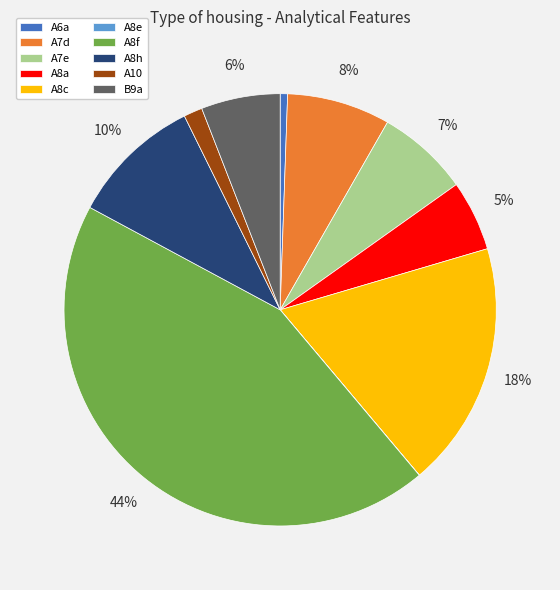

Does A8h account for over 50% of the chart?

No